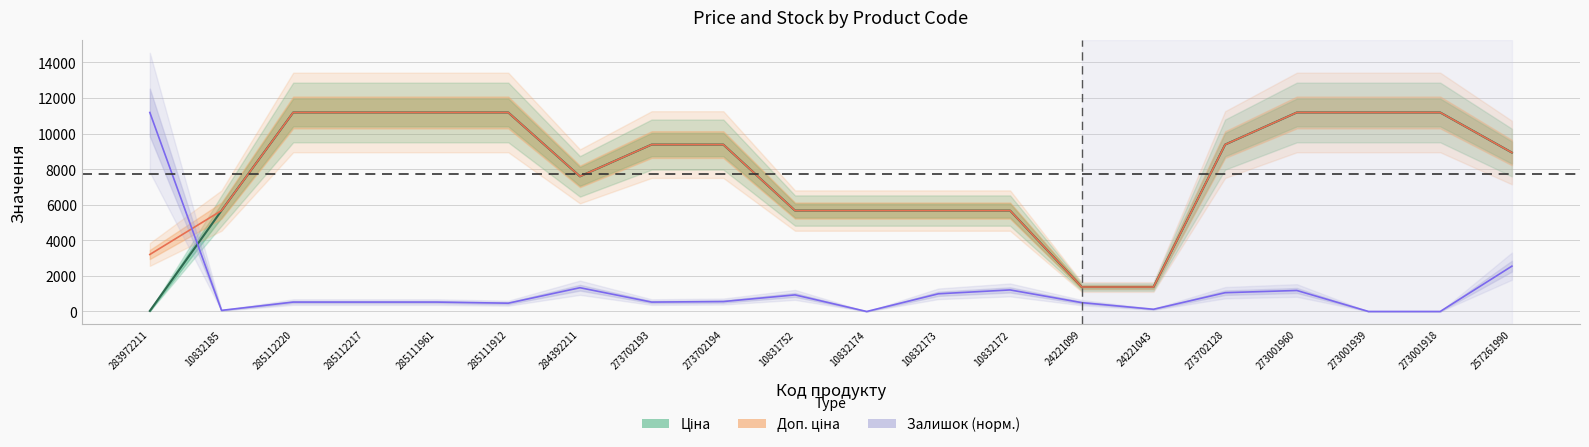

What is the average value of the Залишок series?

1213.6